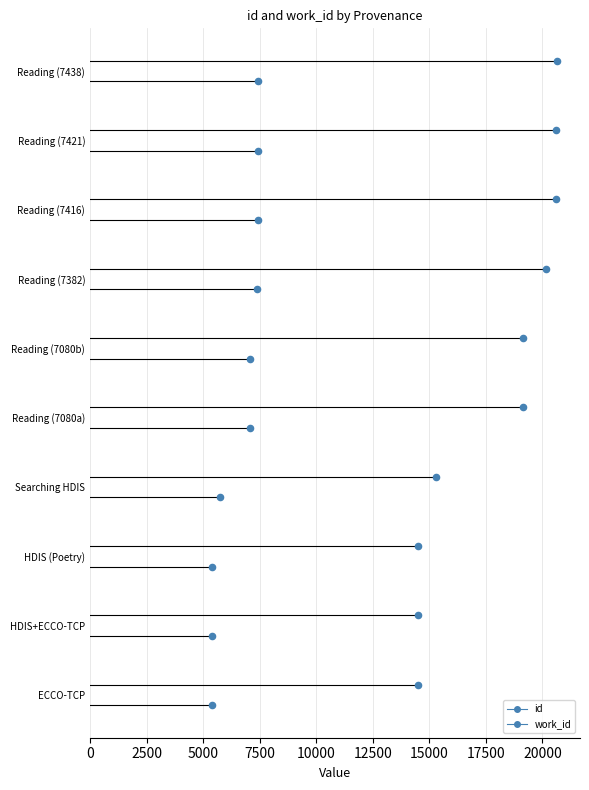

What are all the series names shown in the legend?

id, work_id